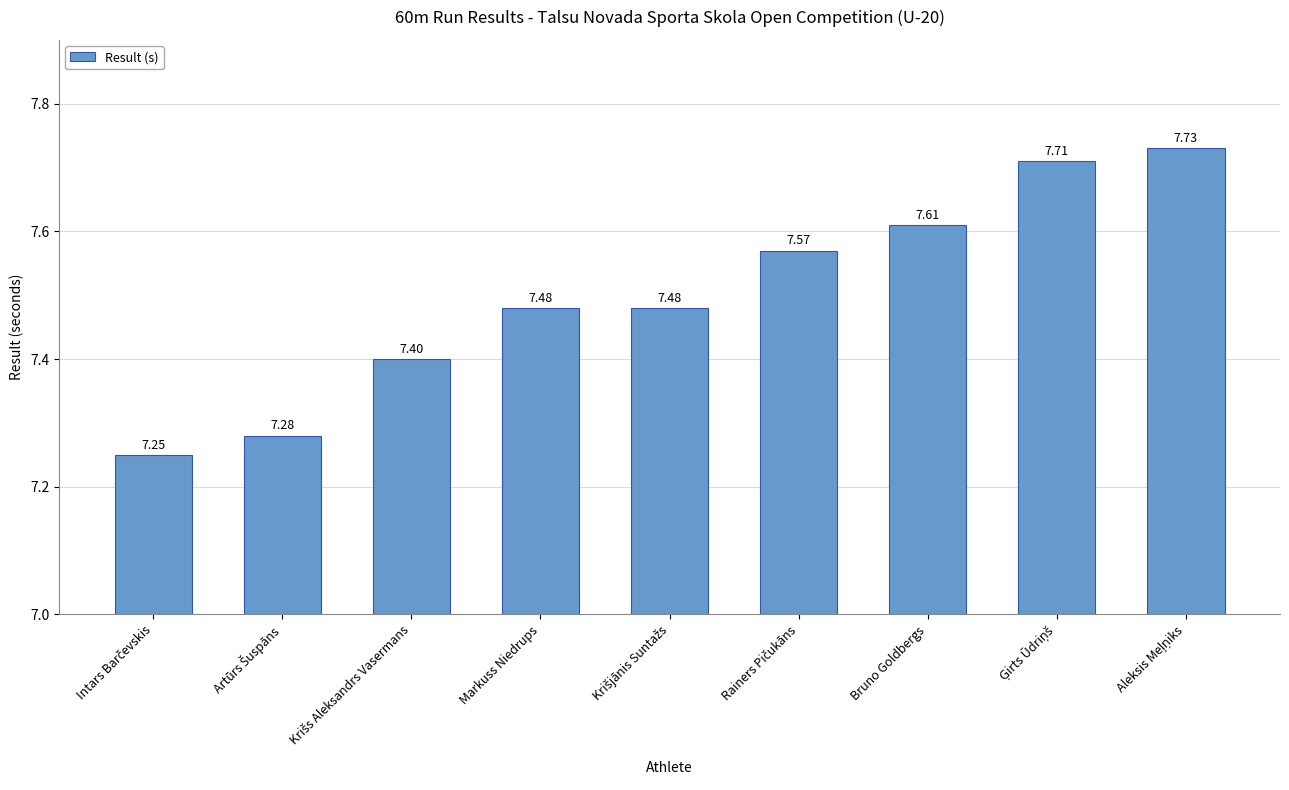

The value at Markuss Niedrups is 11.9. True or false?

False